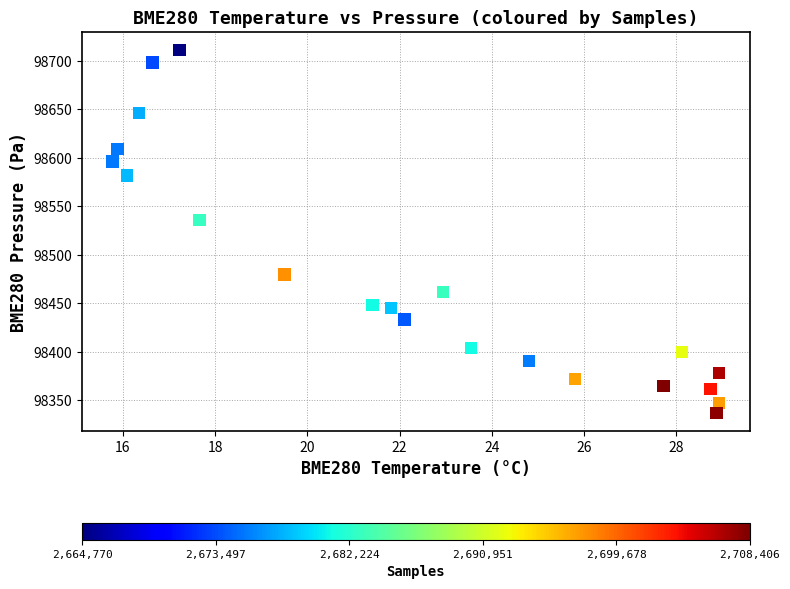

What Y value in the scatter plot is closest to 98524?

98536.1